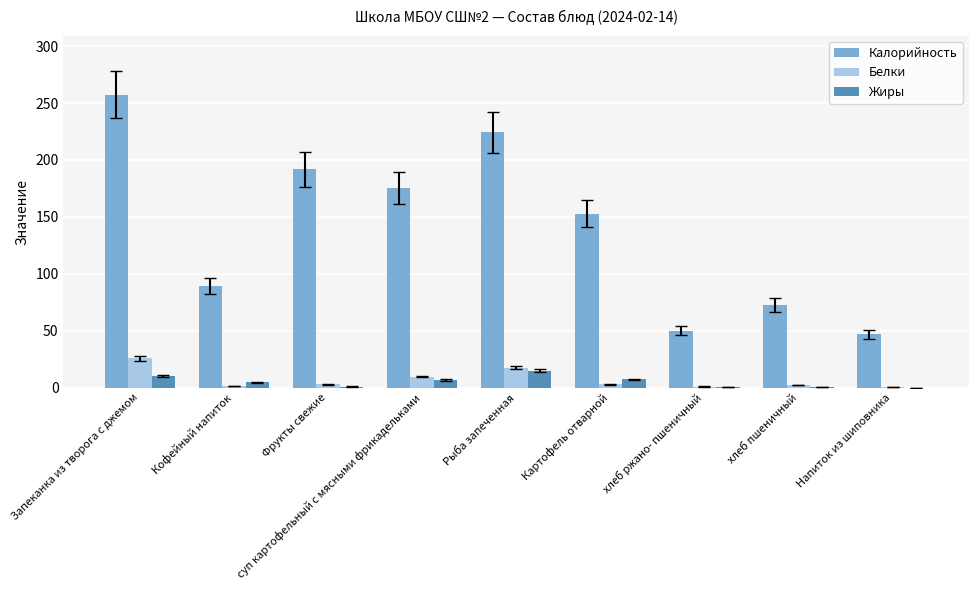

True or false: Калорийность has a value of 394.8 at Запеканка из творога с джемом.

False